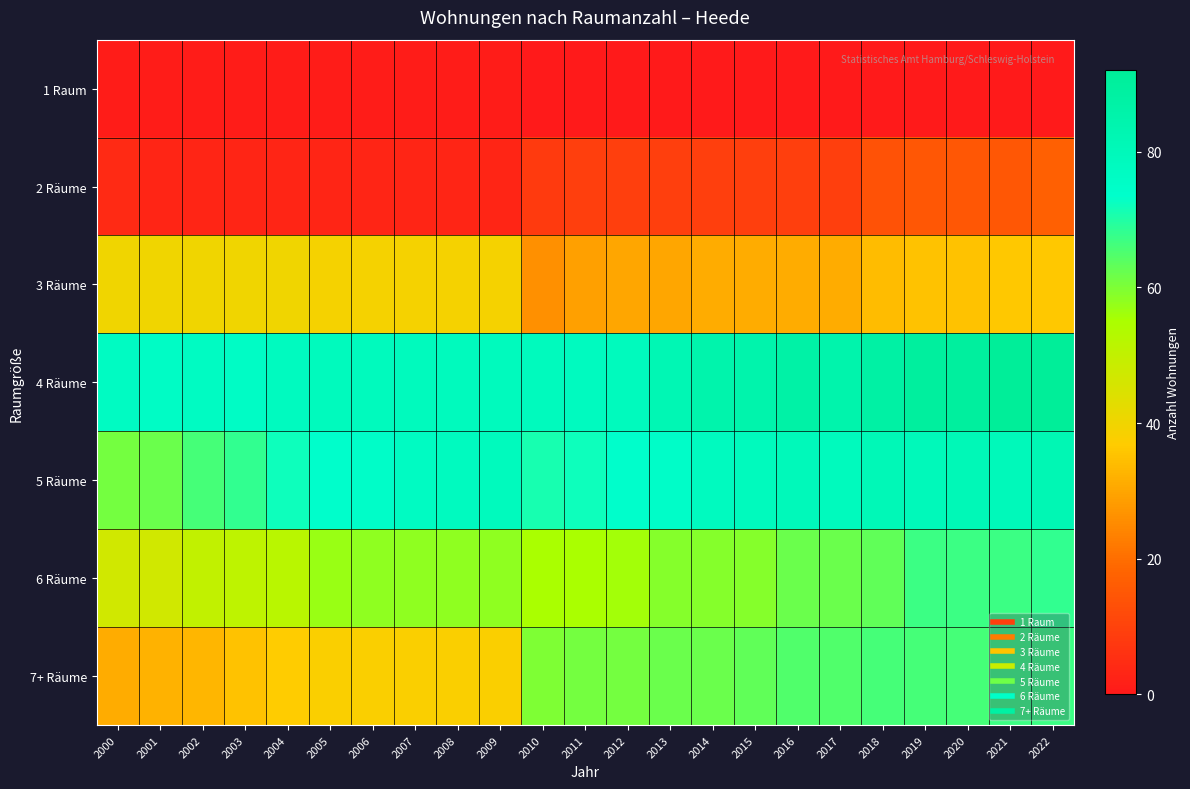

How many series are shown in this chart?

7